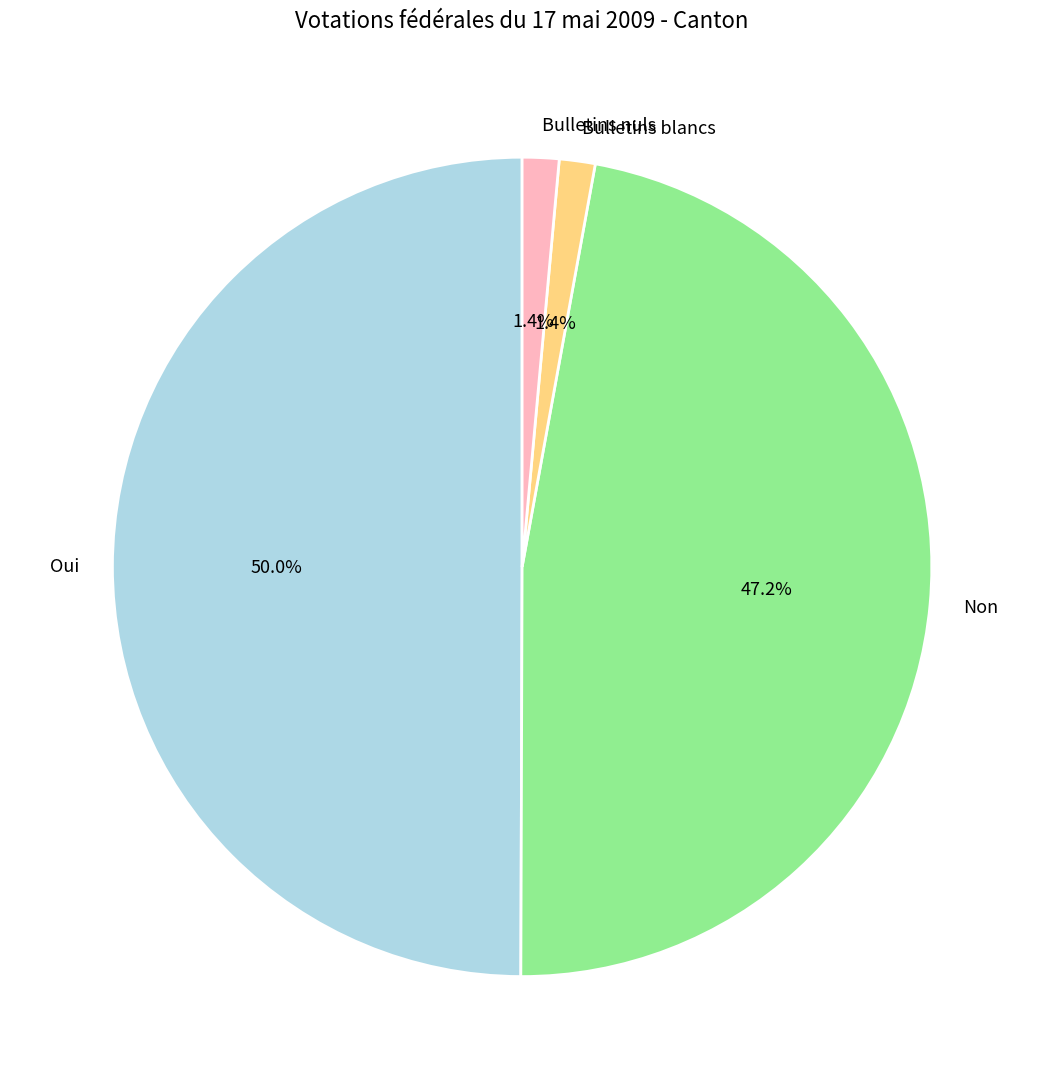

What is the ratio of the value at Oui to the value at Non?

1.1